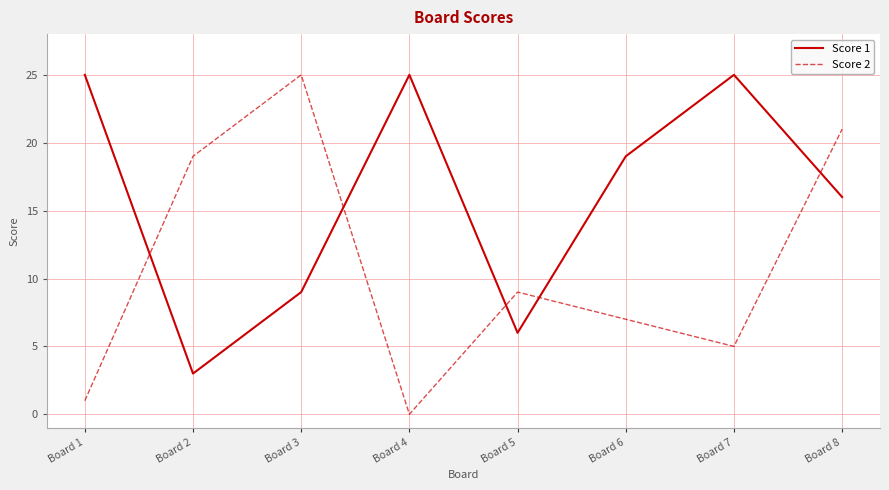

What is the difference between the maximum and minimum values in the Score 1 series?

22